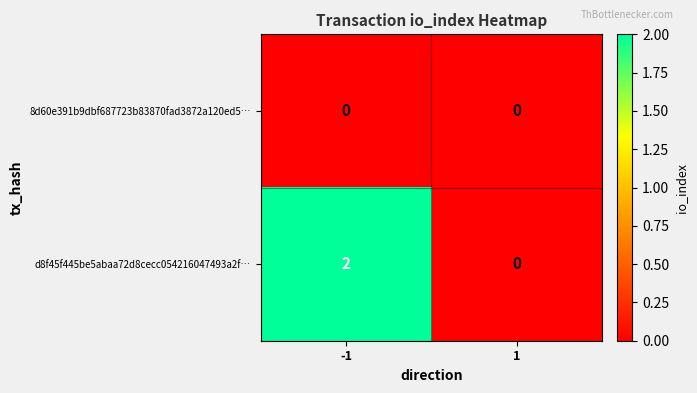

Is the value of 8d60e391b9dbf687723b83870fad3872a120ed5… at -1 greater than the value of d8f45f445be5abaa72d8cecc054216047493a2f… at -1?

No